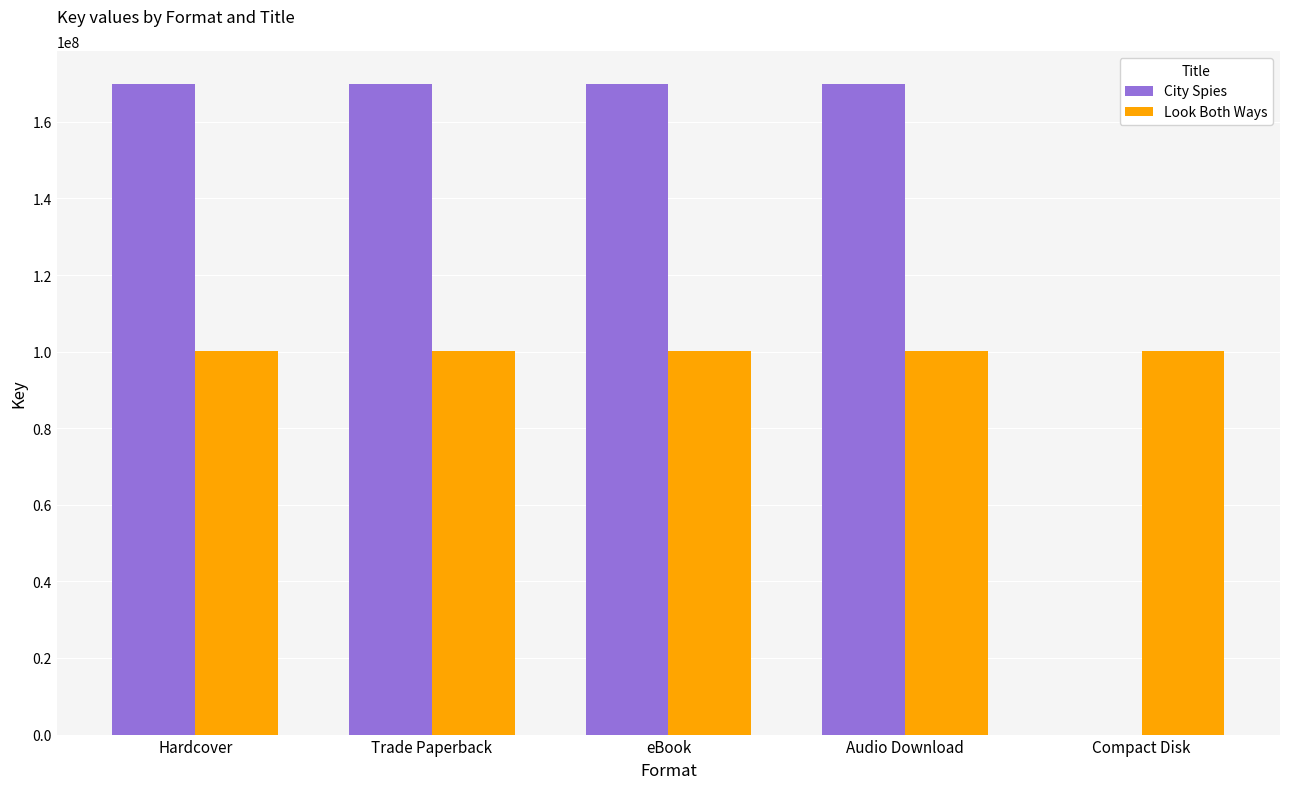

What is the maximum value for City Spies?

169996586